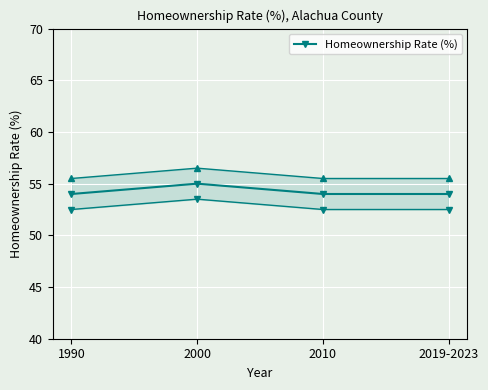

How many lines are shown in the chart?

1